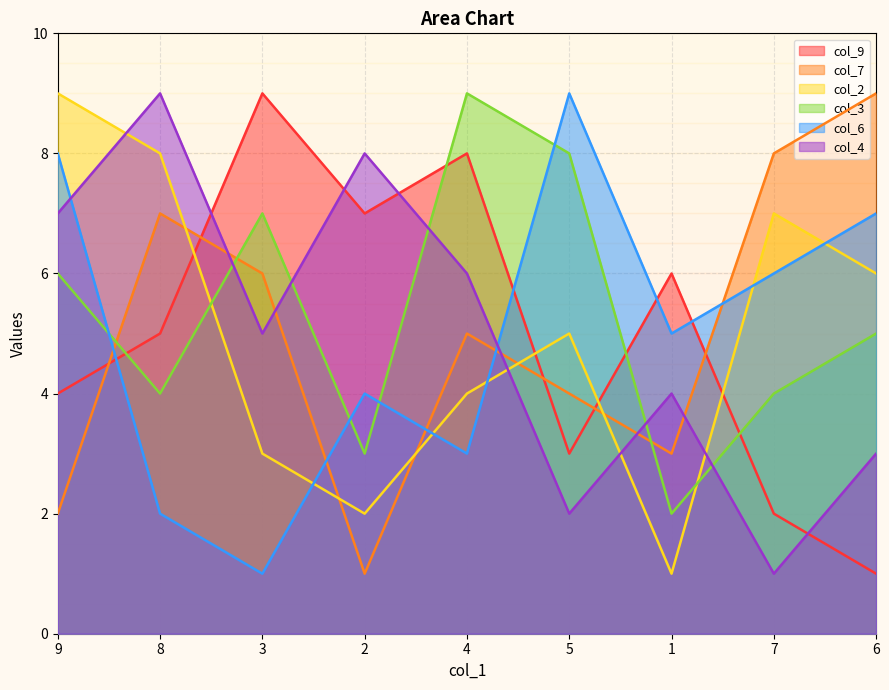

How many categories are shown in the chart?

9